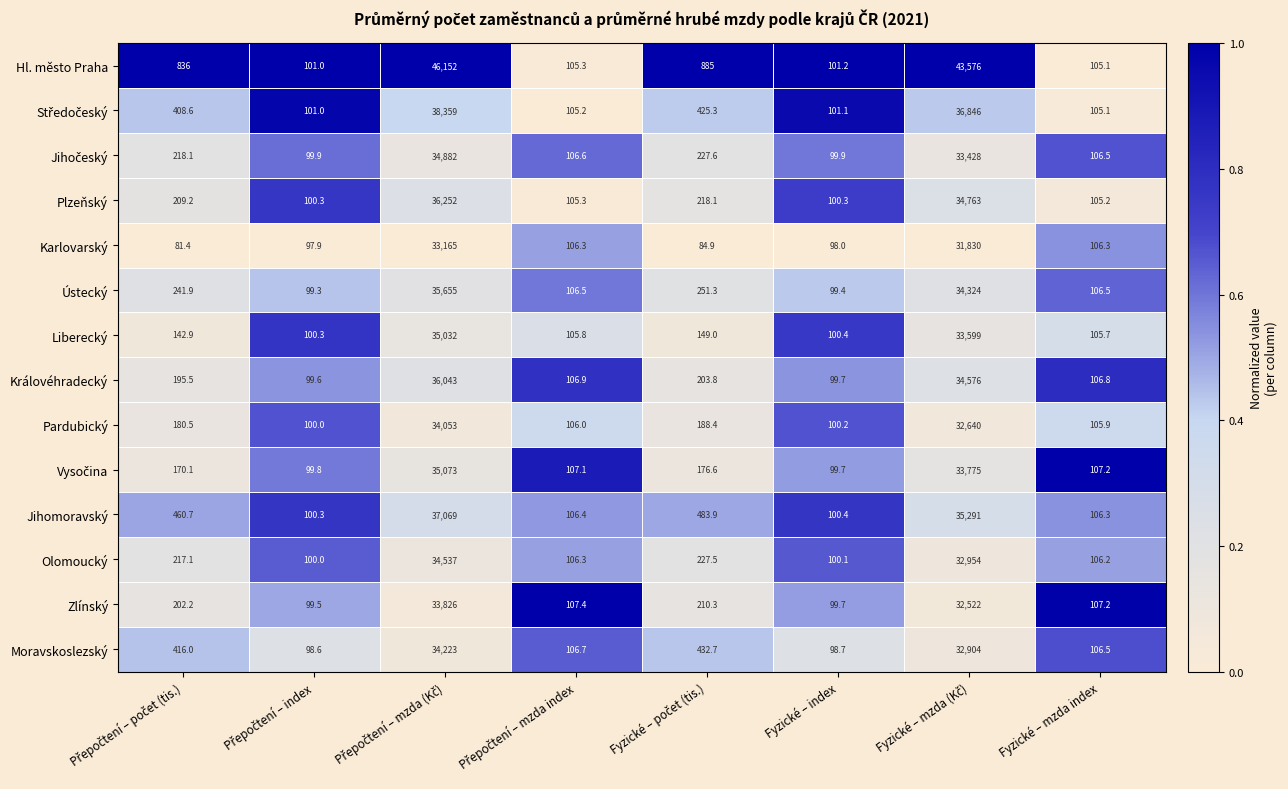

Which series has the widest spread of values?

Hl. město Praha